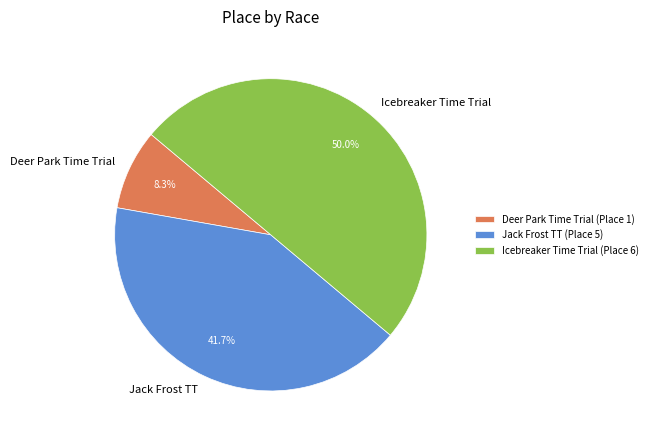

To the nearest percent, what is the combined percentage of Icebreaker Time Trial and Jack Frost TT?

92%